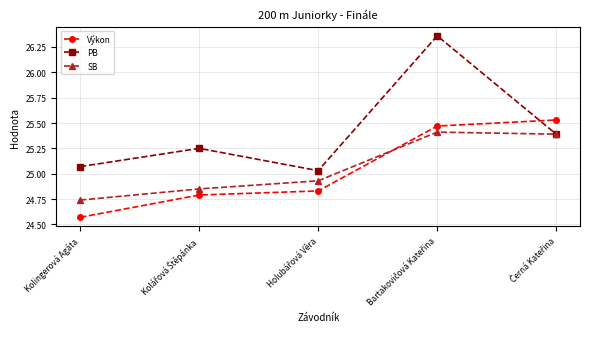

At how many categories does at least one series exceed 24?

5